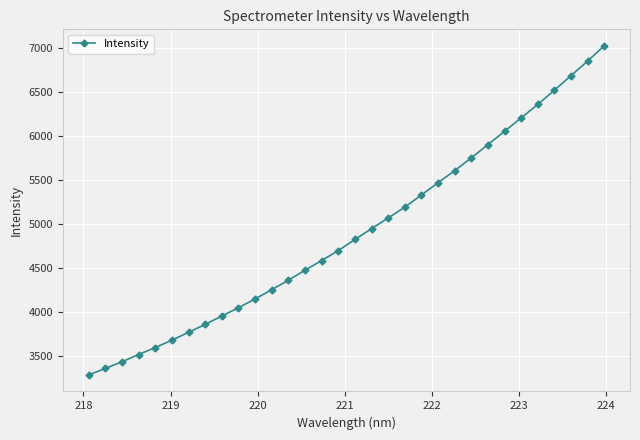

What is the average value?

4899.8